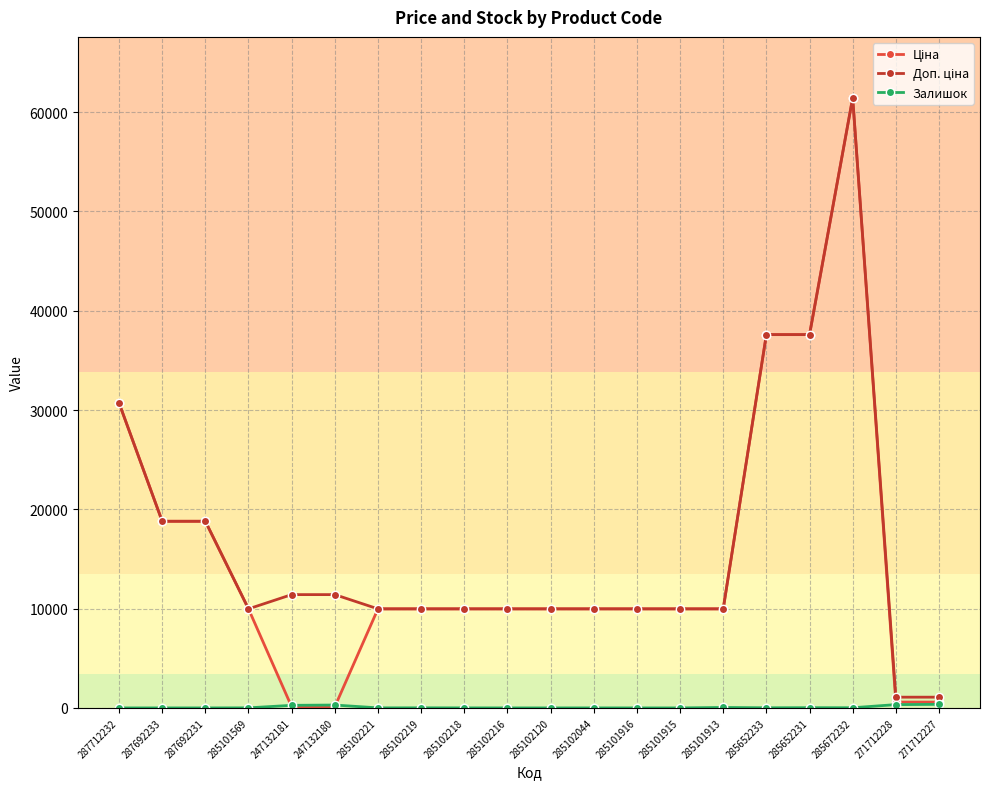

At how many categories does at least one series exceed 7891?

18